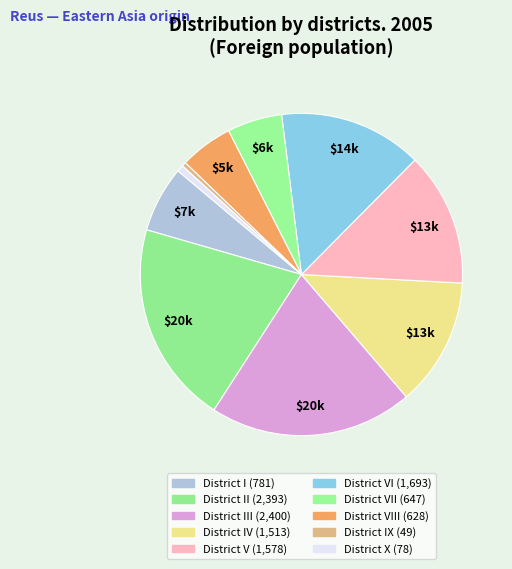

To the nearest percent, what is the difference between the largest and smallest slice percentages?

20%